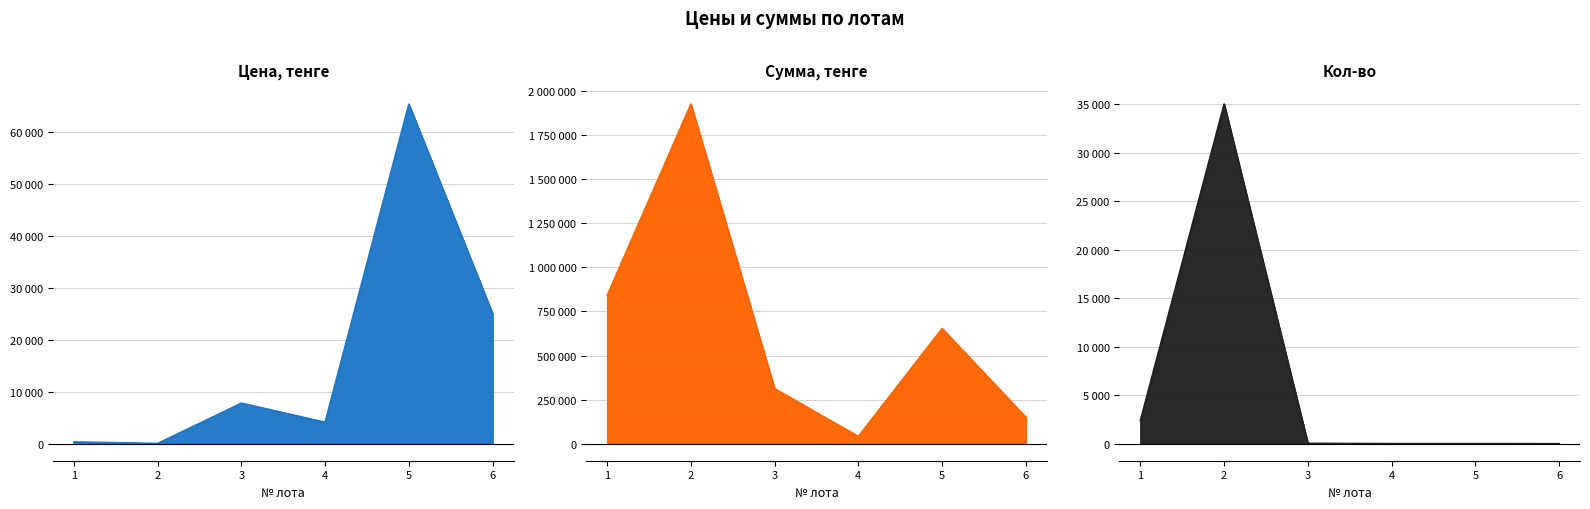

Is the value of Кол-во at 6 greater than the value of Цена, тенге at 6?

No